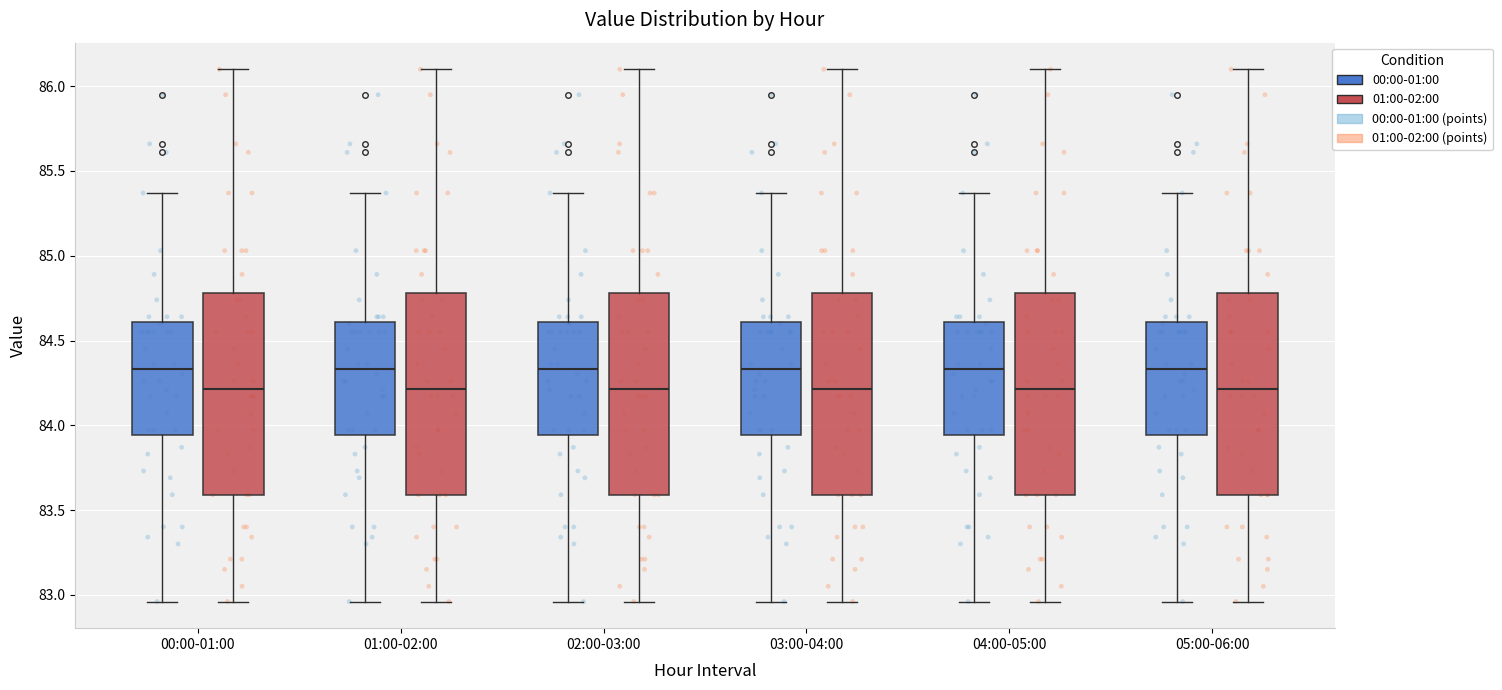

Reading left to right, read every box against the y-axis: the position of its median line, the range the box covers, and the ends of its whiskers. The values are not printed on the chart, so give them approximately, as read against the axis.

00:00-01:00 (00:00-01:00): median 84.35, box 83.95 to 84.60, whiskers 82.95 to 85.35
00:00-01:00 (01:00-02:00): median 84.20, box 83.60 to 84.80, whiskers 82.95 to 86.10
01:00-02:00 (00:00-01:00): median 84.35, box 83.95 to 84.60, whiskers 82.95 to 85.35
01:00-02:00 (01:00-02:00): median 84.20, box 83.60 to 84.80, whiskers 82.95 to 86.10
02:00-03:00 (00:00-01:00): median 84.35, box 83.95 to 84.60, whiskers 82.95 to 85.35
02:00-03:00 (01:00-02:00): median 84.20, box 83.60 to 84.80, whiskers 82.95 to 86.10
03:00-04:00 (00:00-01:00): median 84.35, box 83.95 to 84.60, whiskers 82.95 to 85.35
03:00-04:00 (01:00-02:00): median 84.20, box 83.60 to 84.80, whiskers 82.95 to 86.10
04:00-05:00 (00:00-01:00): median 84.35, box 83.95 to 84.60, whiskers 82.95 to 85.35
04:00-05:00 (01:00-02:00): median 84.20, box 83.60 to 84.80, whiskers 82.95 to 86.10
05:00-06:00 (00:00-01:00): median 84.35, box 83.95 to 84.60, whiskers 82.95 to 85.35
05:00-06:00 (01:00-02:00): median 84.20, box 83.60 to 84.80, whiskers 82.95 to 86.10